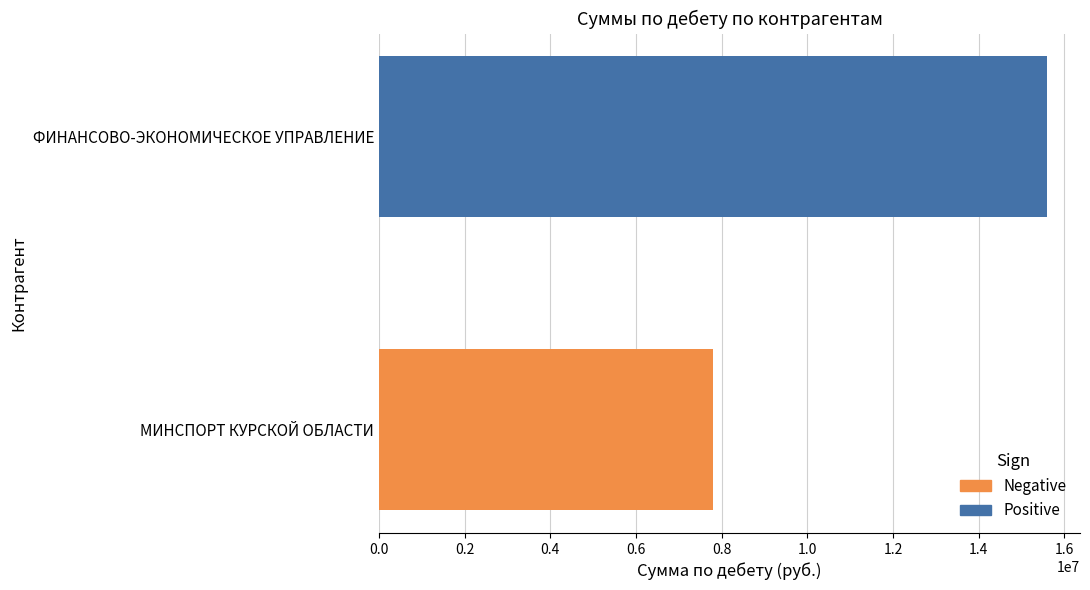

Which series has the largest range (max minus min)?

Negative